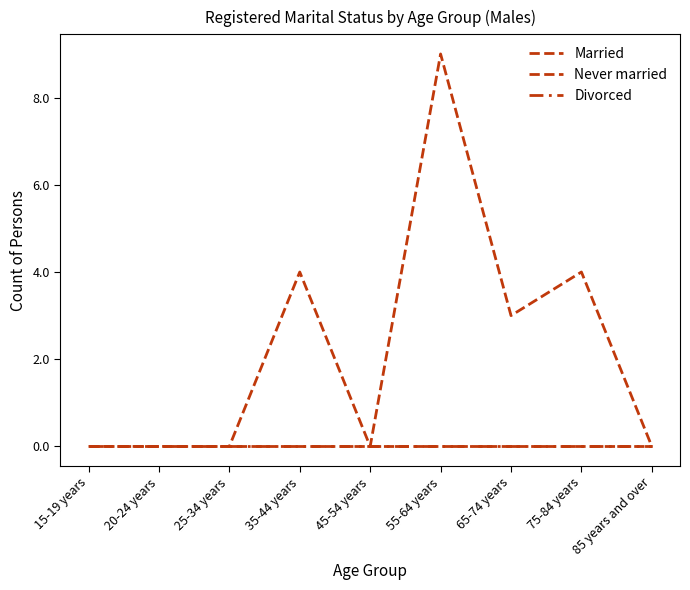

Is this an area chart (filled region under the line)?

No